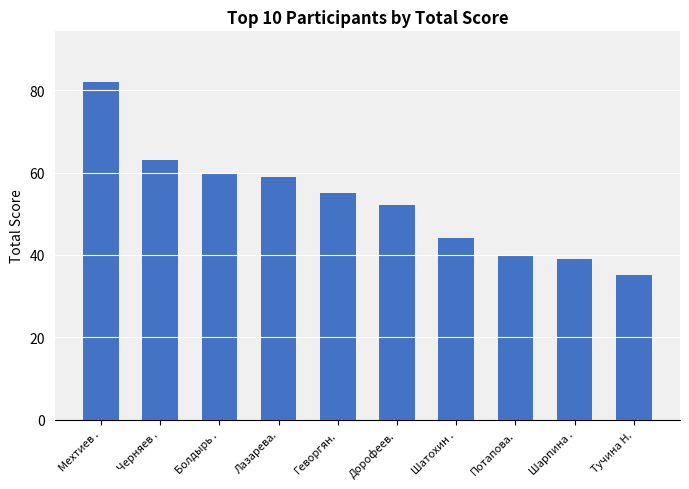

What position from the right is Шатохин .?

4